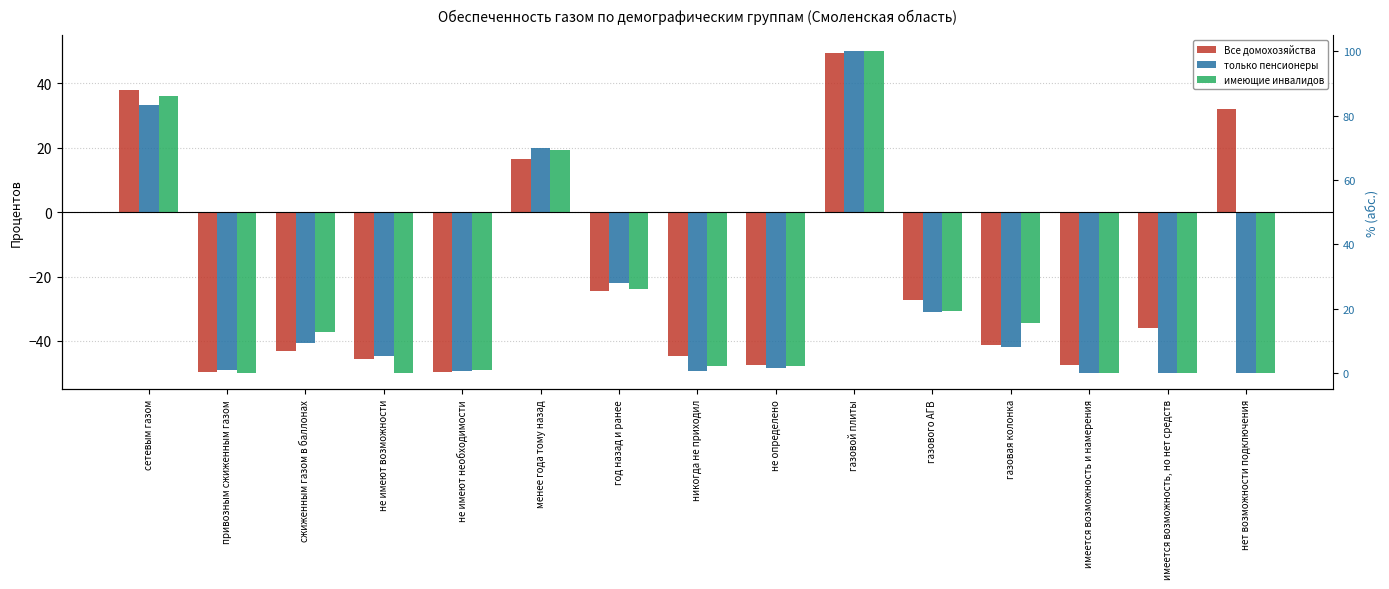

Rank the categories by имеющие инвалидов value from highest to lowest.

газовой плиты, сетевым газом, менее года тому назад, год назад и ранее, газового АГВ, газовая колонка, сжиженным газом в баллонах, никогда не приходил, не определено, не имеют необходимости, привозным сжиженным газом, не имеют возможности, имеется возможность и намерения, имеется возможность, но нет средств, нет возможности подключения